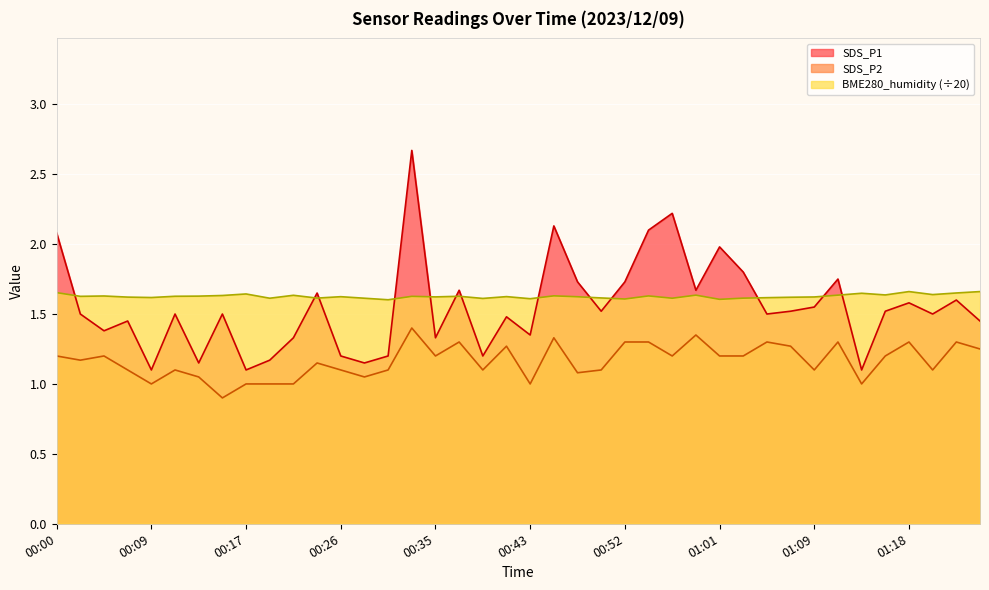

How many interior local peaks does the SDS_P1 series have?

13